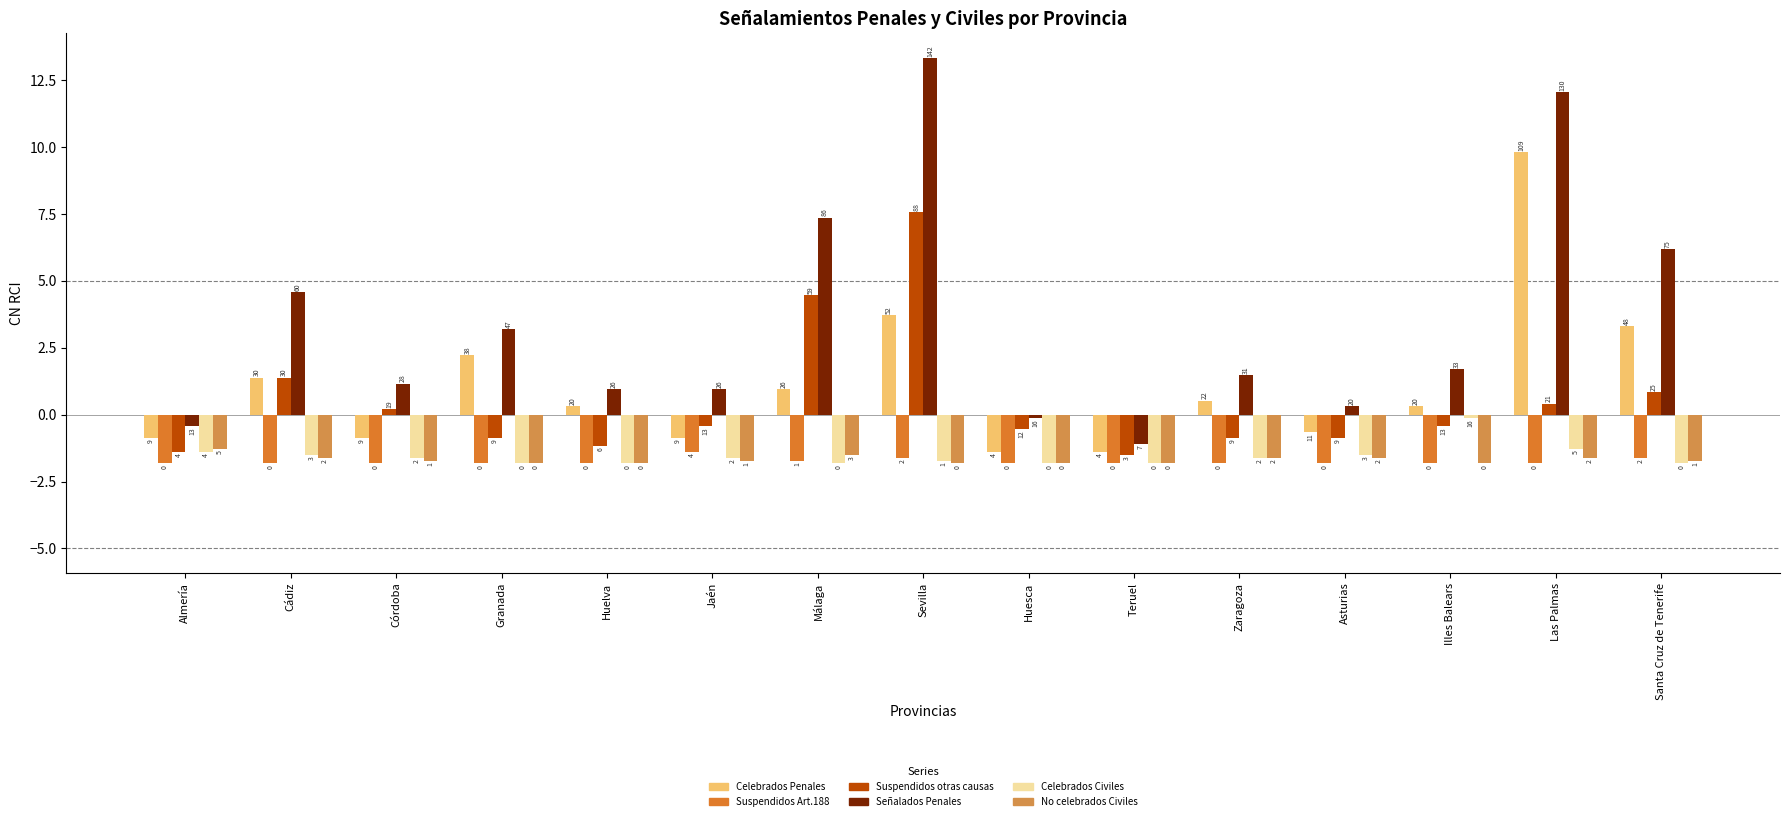

How many groups of bars are there?

15